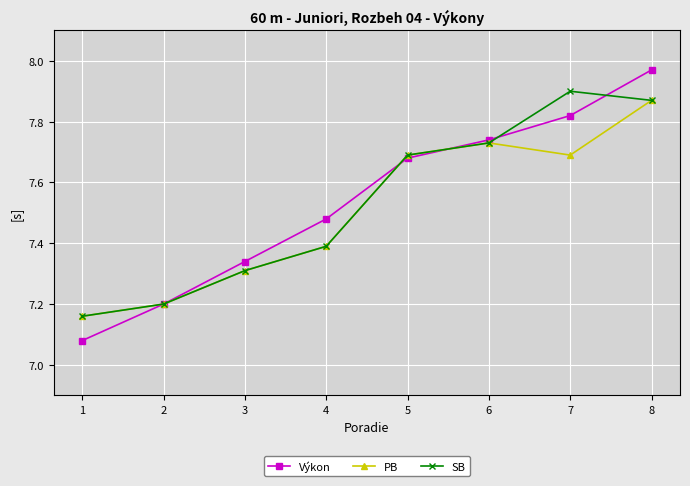

Which category has the highest value in the SB series?

7